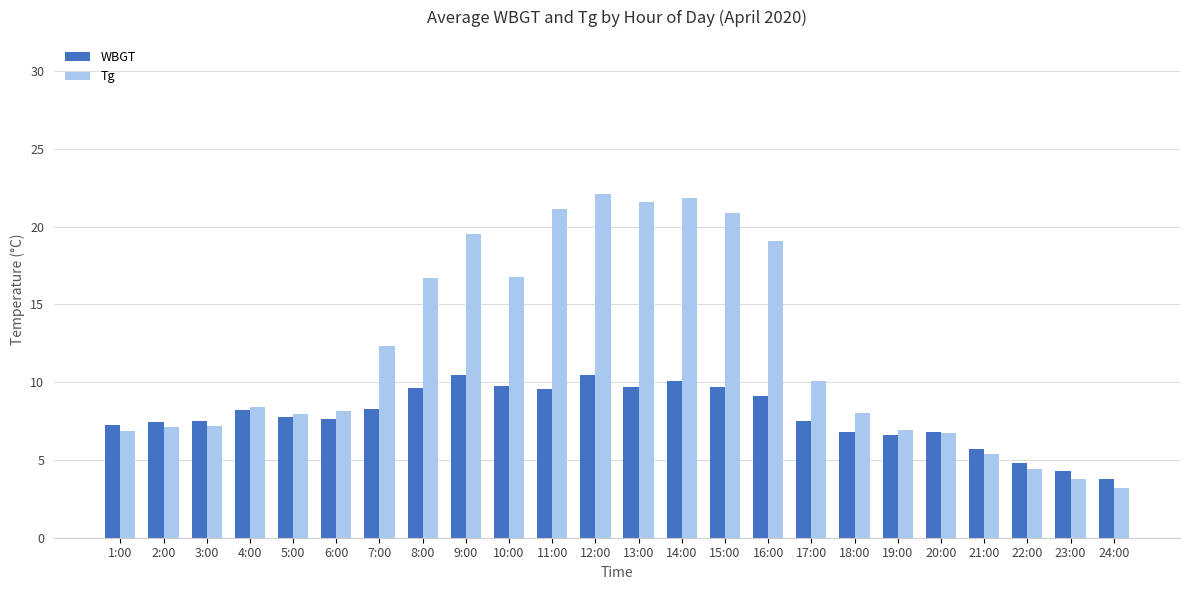

What is the approximate value of WBGT at 24:00?

3.8